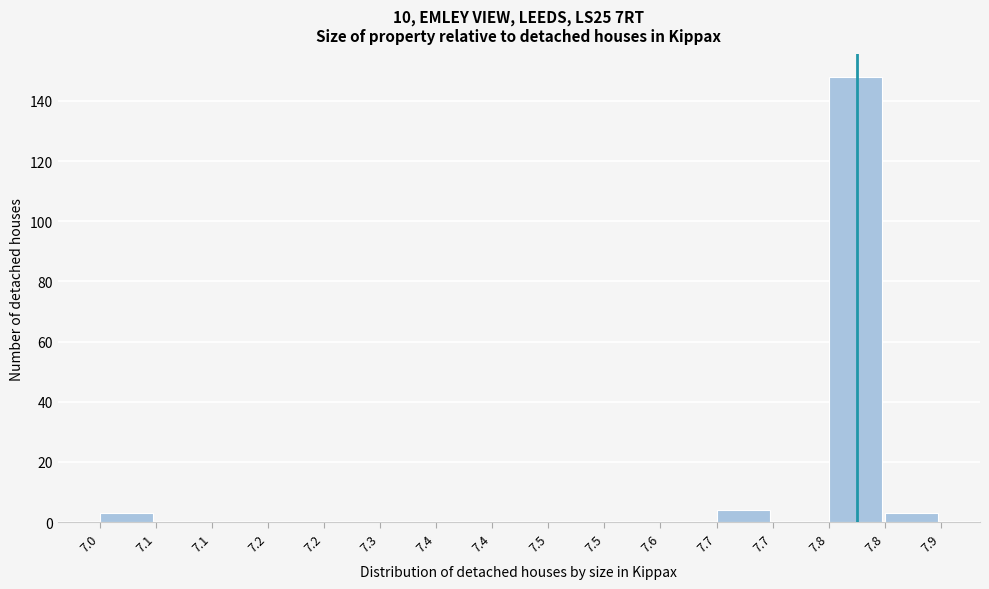

How many distinct data groups are displayed?

1